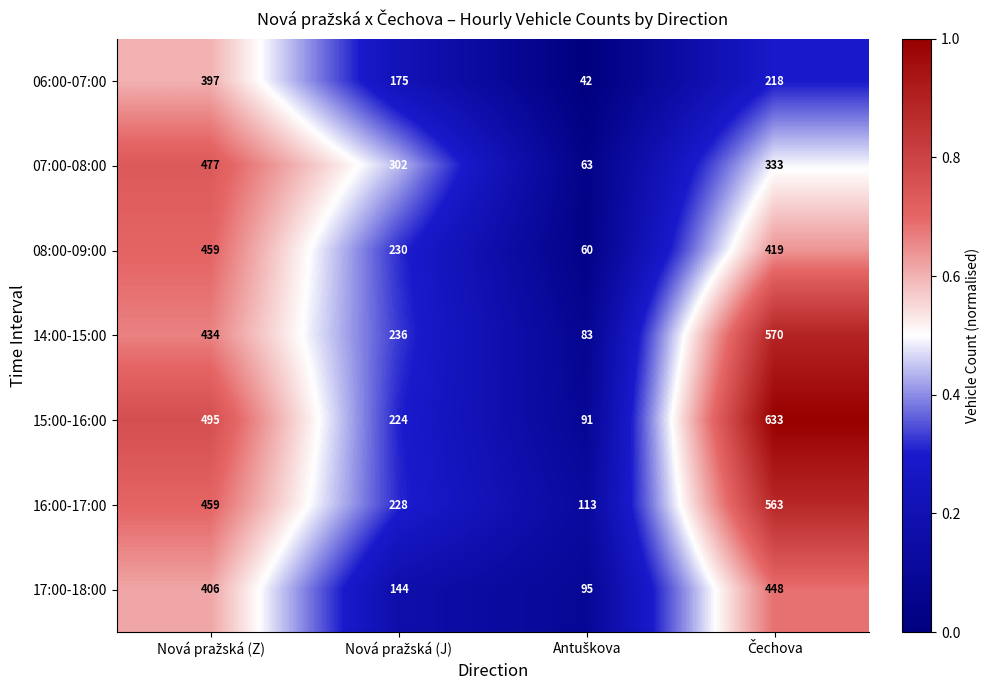

How many categories are shown in the chart?

4